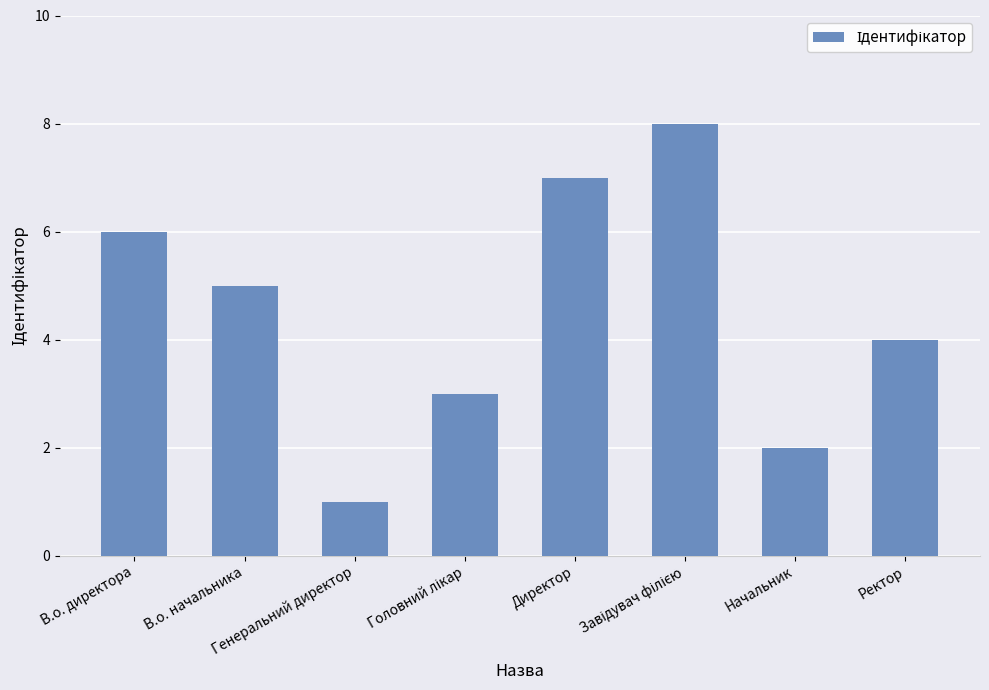

Are the bars grouped side by side (vs. stacked)?

No